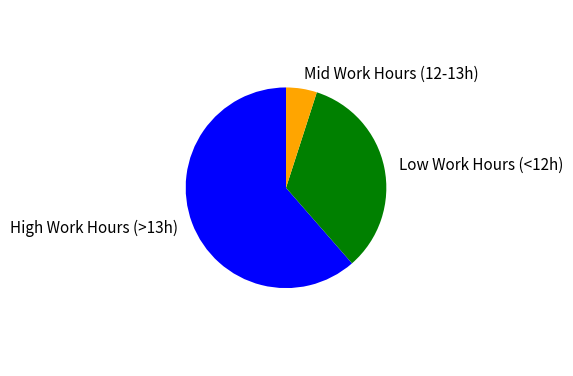

Is the sum of High Work Hours (>13h) and Low Work Hours (<12h) greater than half?

Yes